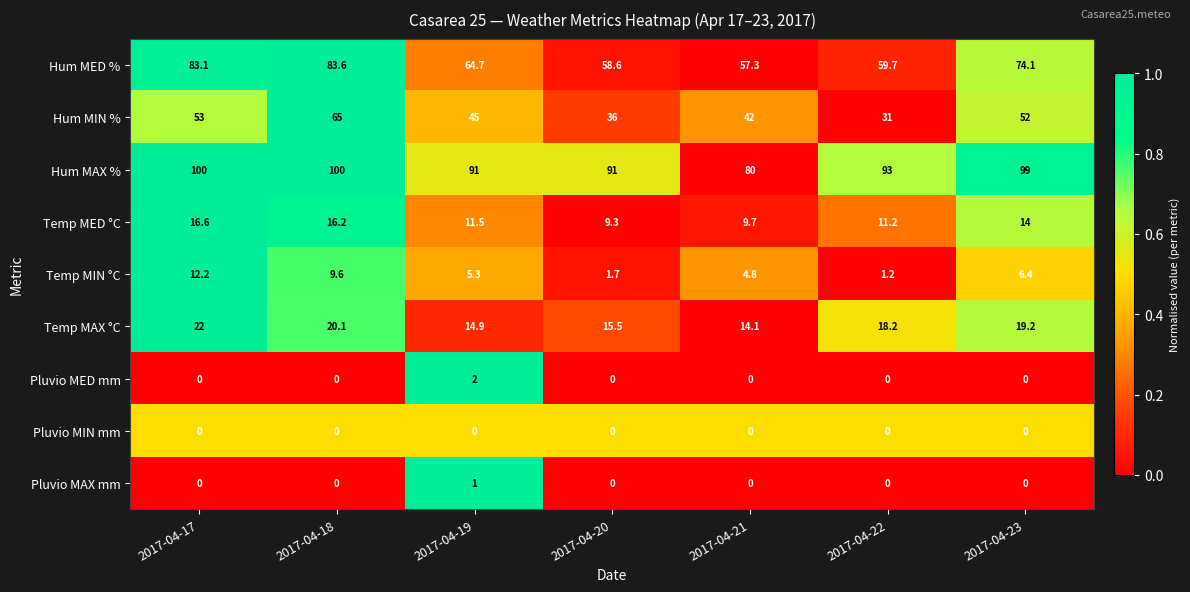

What is the sum of all Temp MAX °C values?

124.0